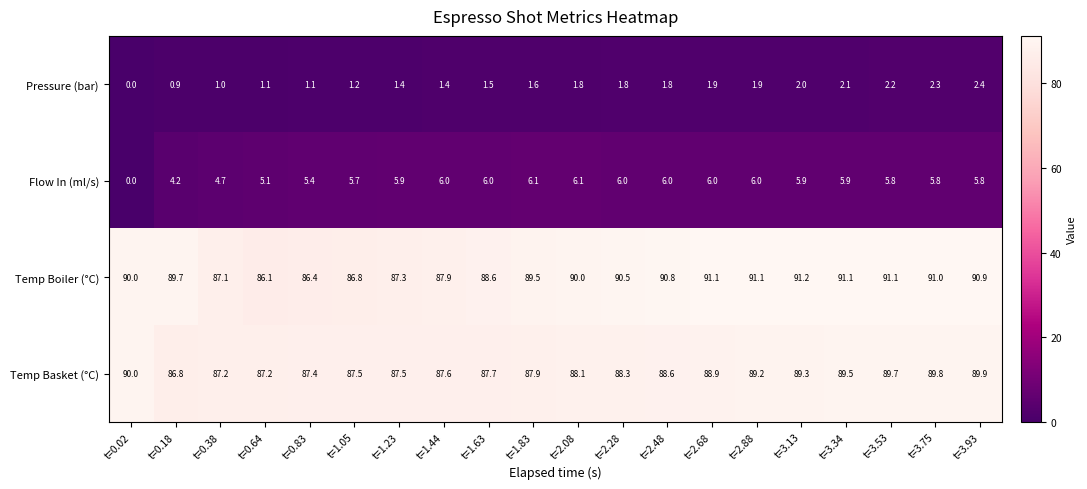

True or false: Temp Boiler (°C) has a value of 90.0 at t=0.02.

True